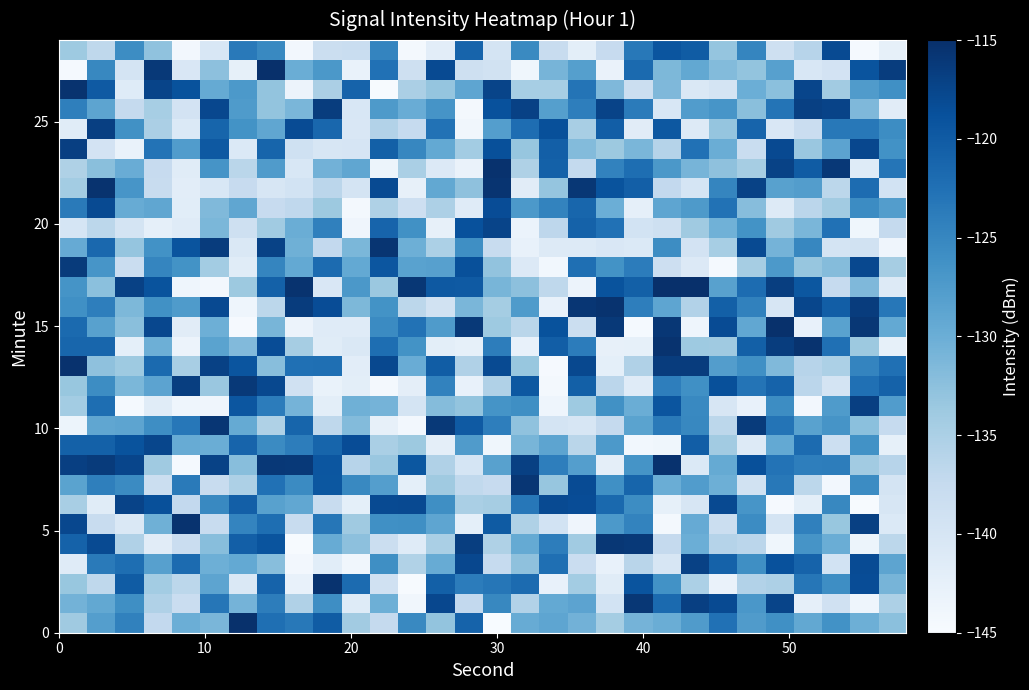

How many distinct data groups are displayed?

30